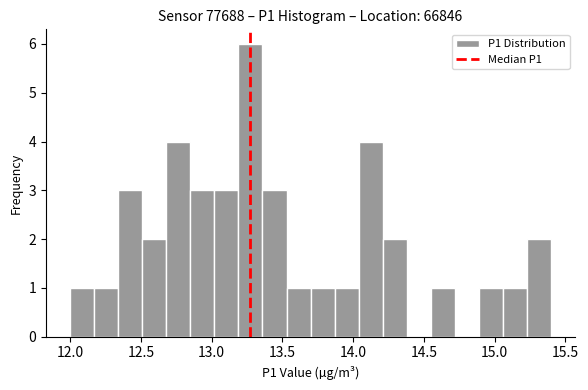

Read against the x-axis, roughly where is the centre of the tallest bar?

13.30